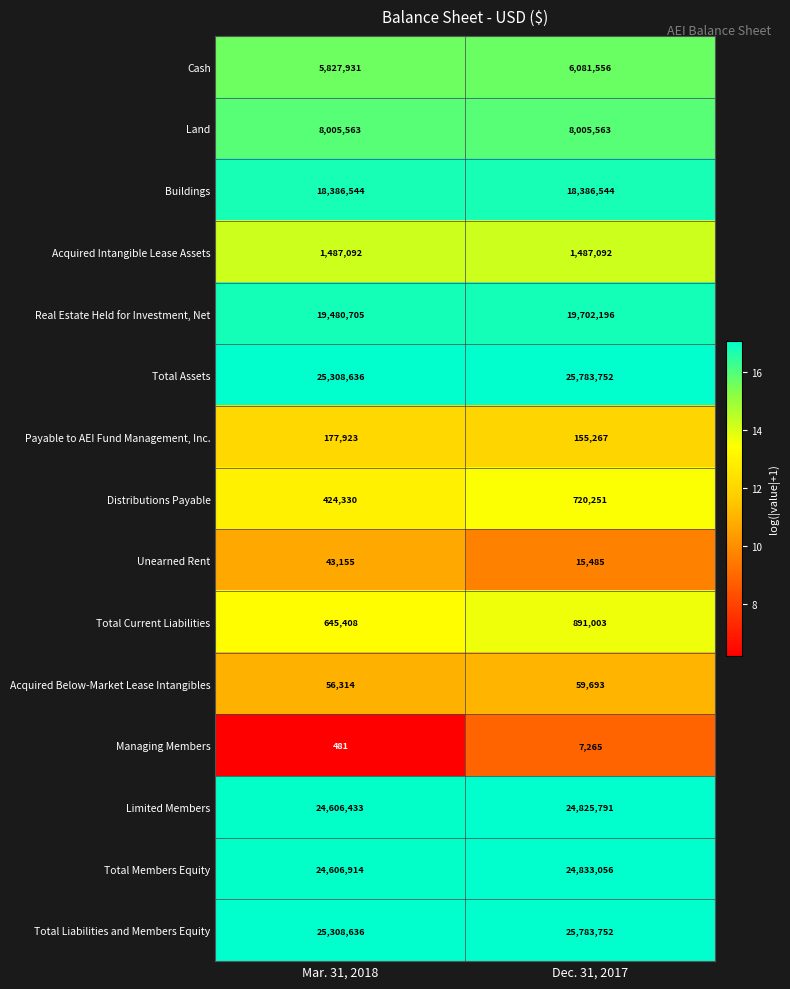

Is the value of Total Members Equity at Dec. 31, 2017 greater than the value of Buildings at Dec. 31, 2017?

Yes